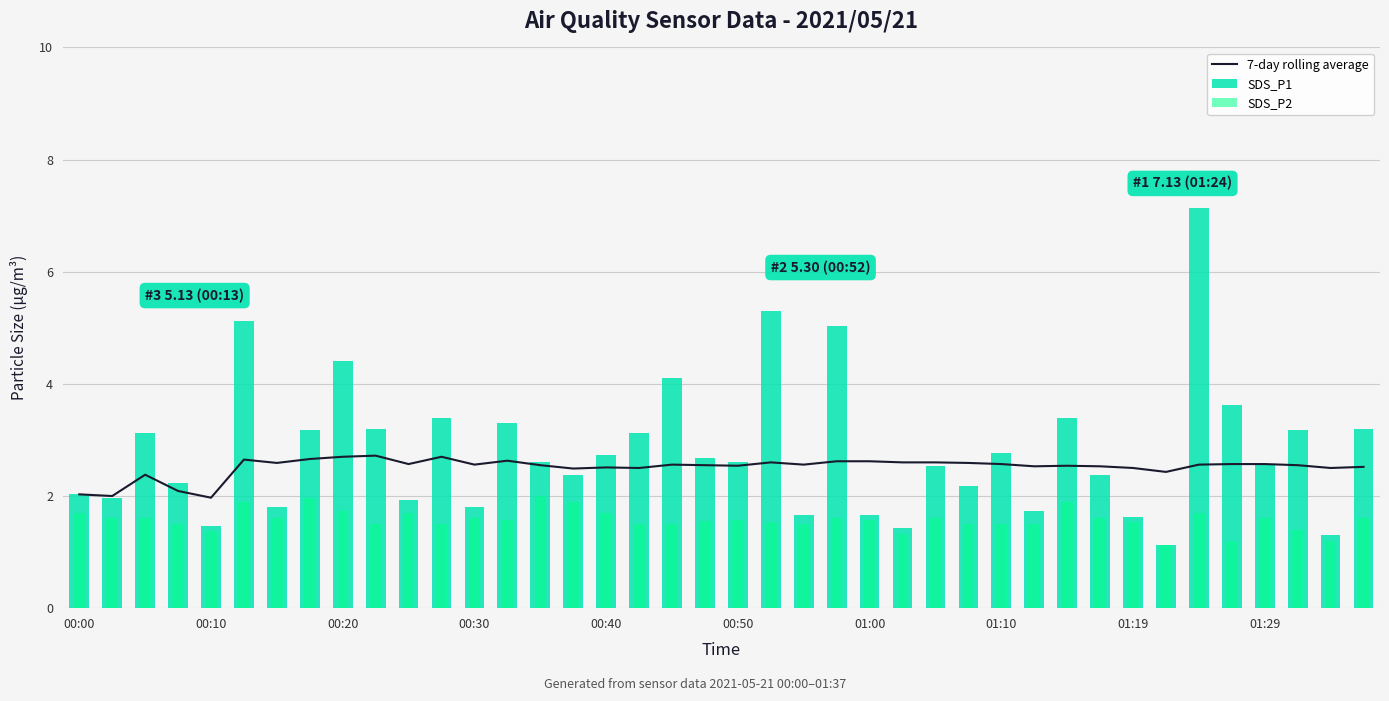

Which series has the widest spread of values?

SDS_P1